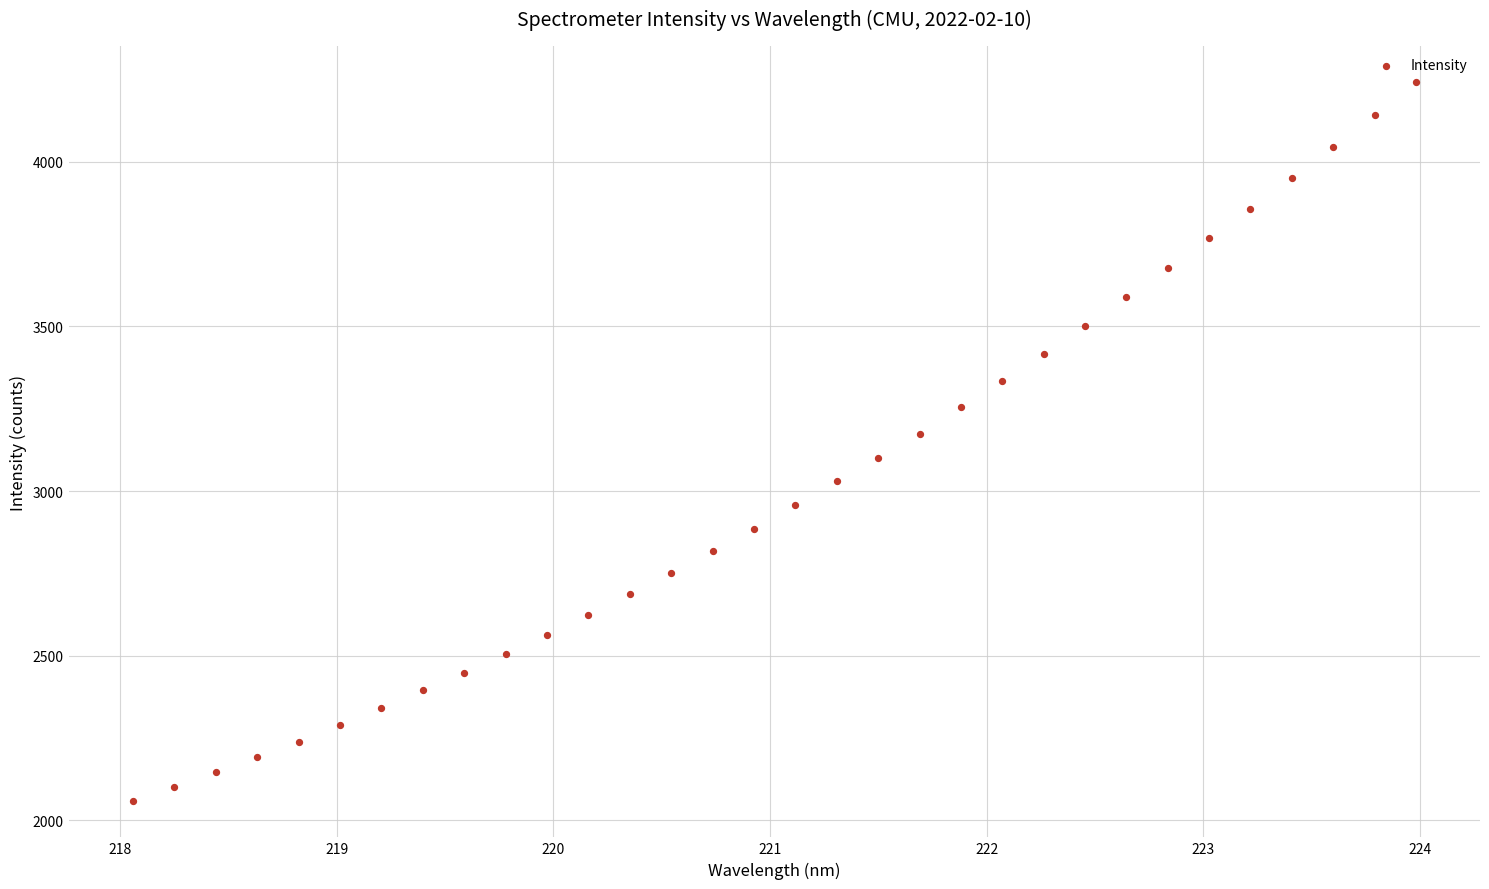

What is the range of Y values (max minus min)?

2184.2